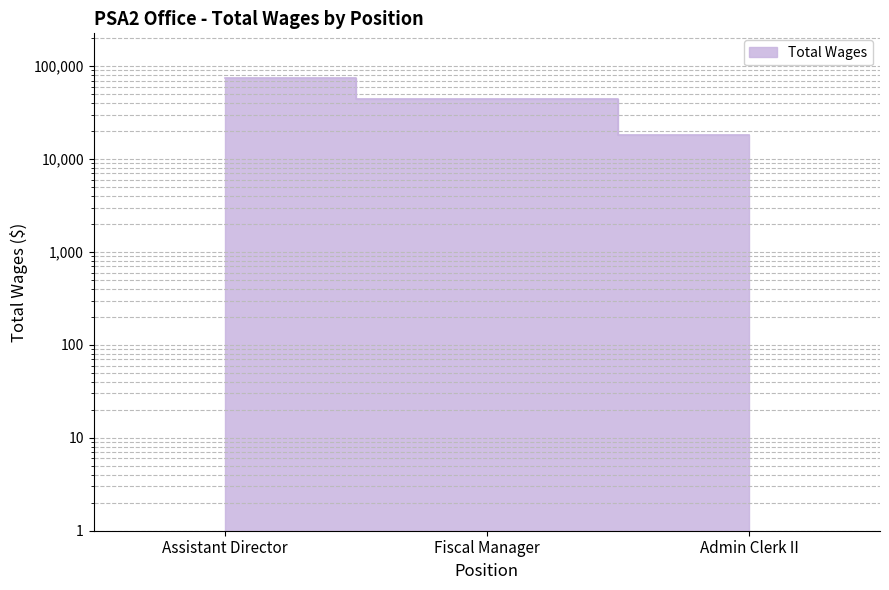

Reading left to right, transcribe all the data shown in this chart.

75193	44665	18313